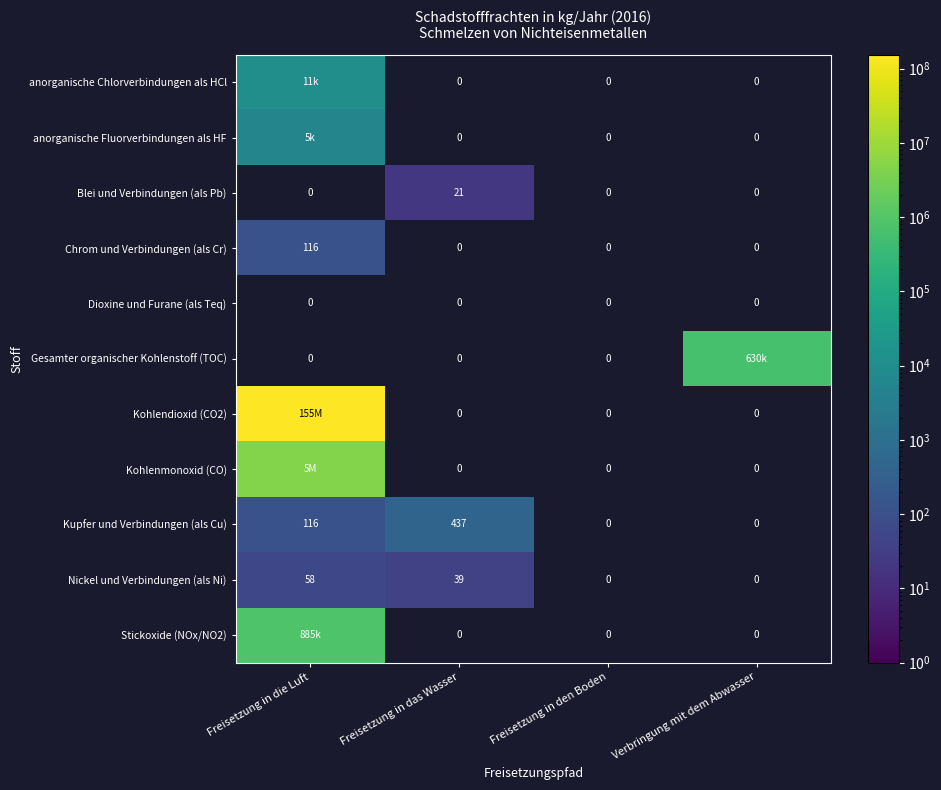

True or false: Nickel und Verbindungen (als Ni) has a value of 57 at Freisetzung in das Wasser.

False